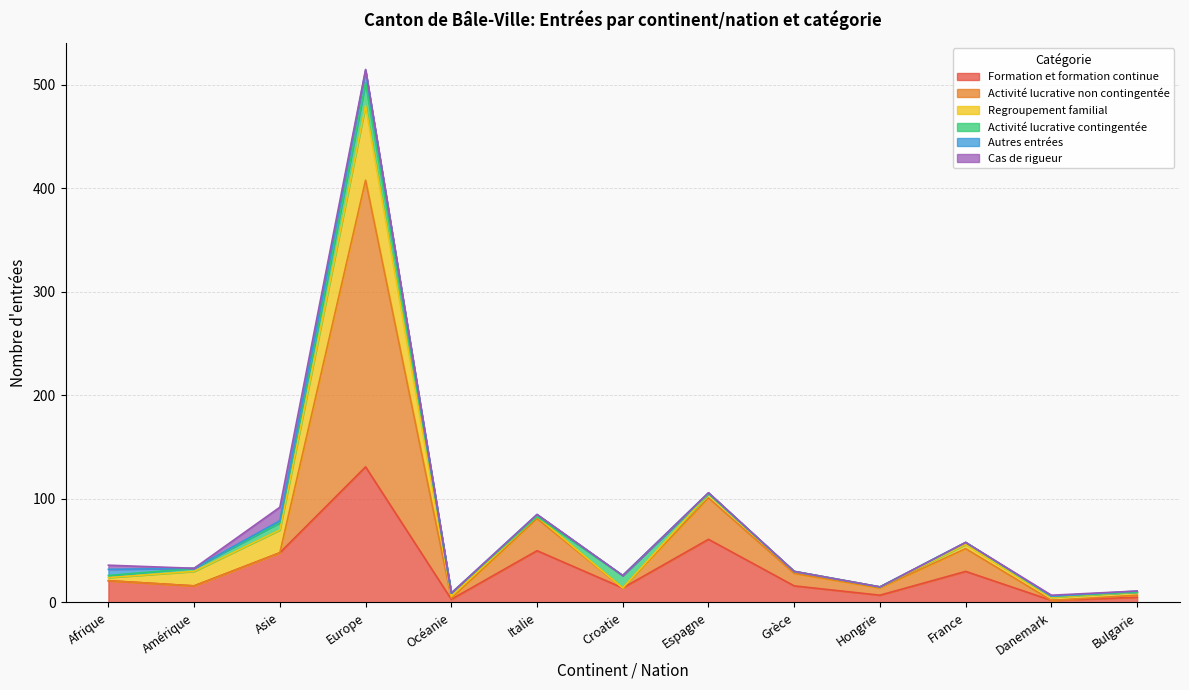

Which series has the largest range (max minus min)?

Activité lucrative non contingentée